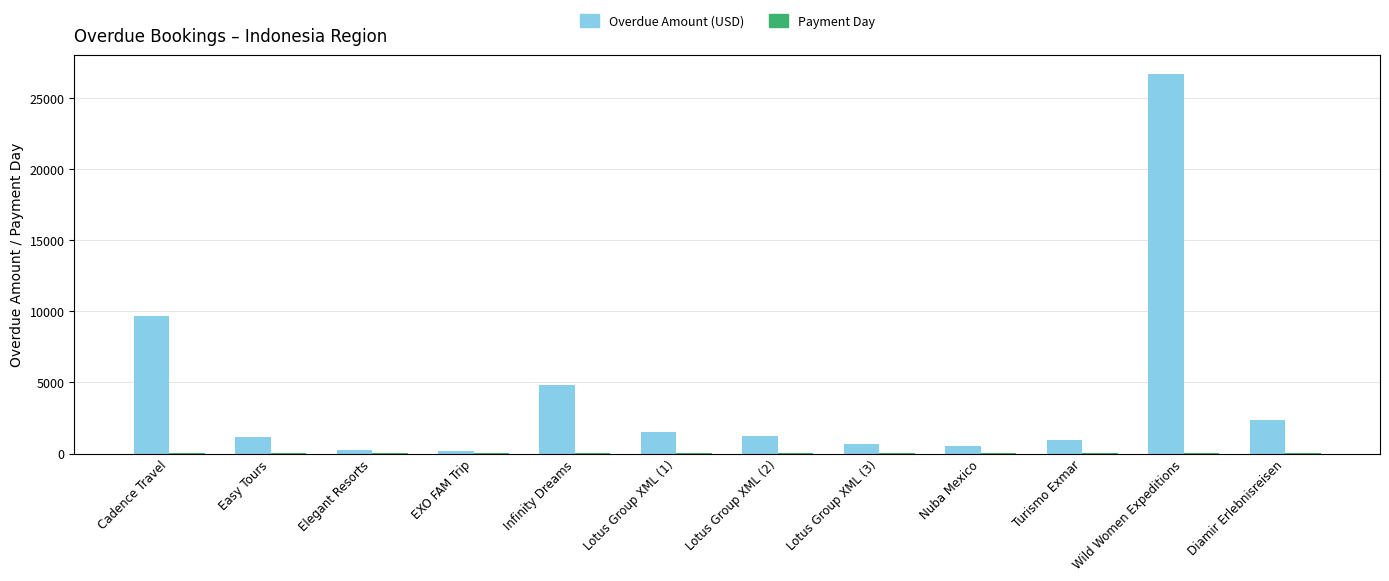

What is the maximum value for Overdue Amount (USD)?

26698.0